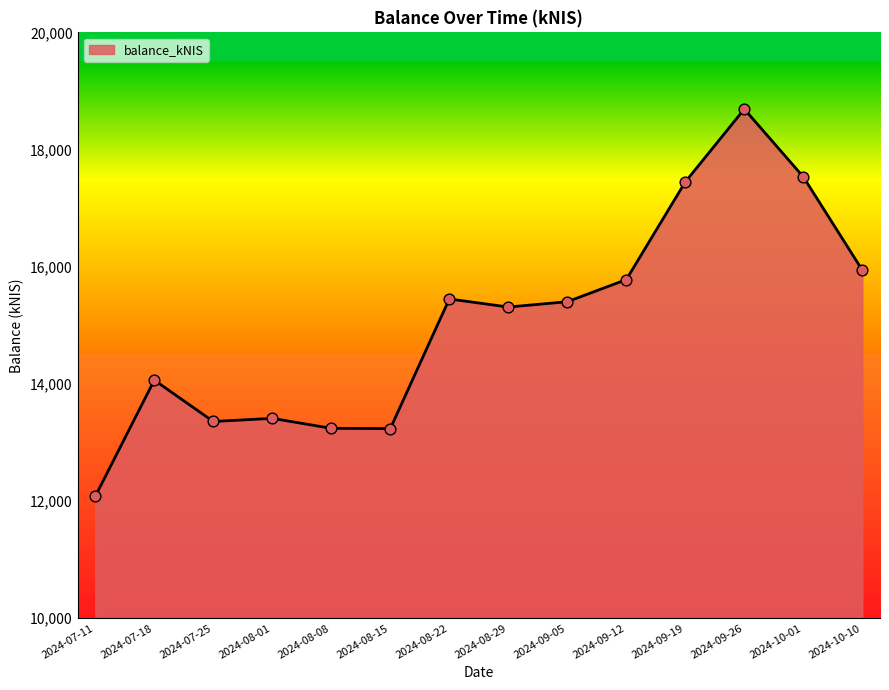

Between 2024-08-29 and 2024-09-26, which is larger?

2024-09-26